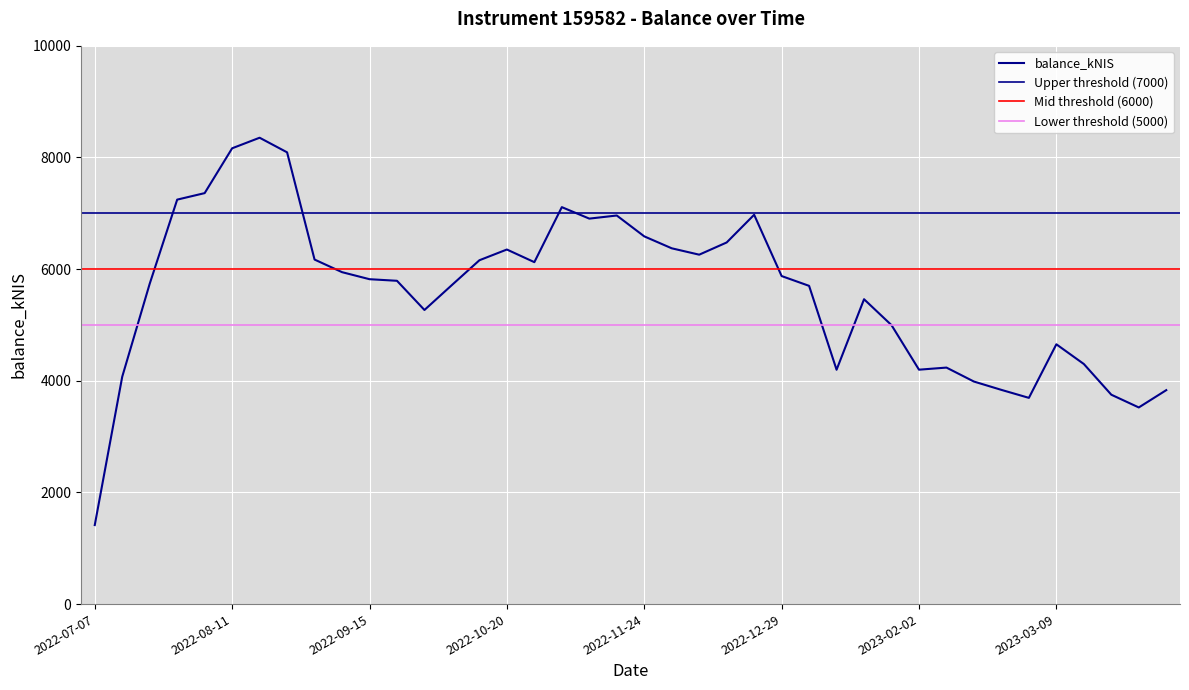

Is it true that the value at 2022-10-27 is 10220.8?

False